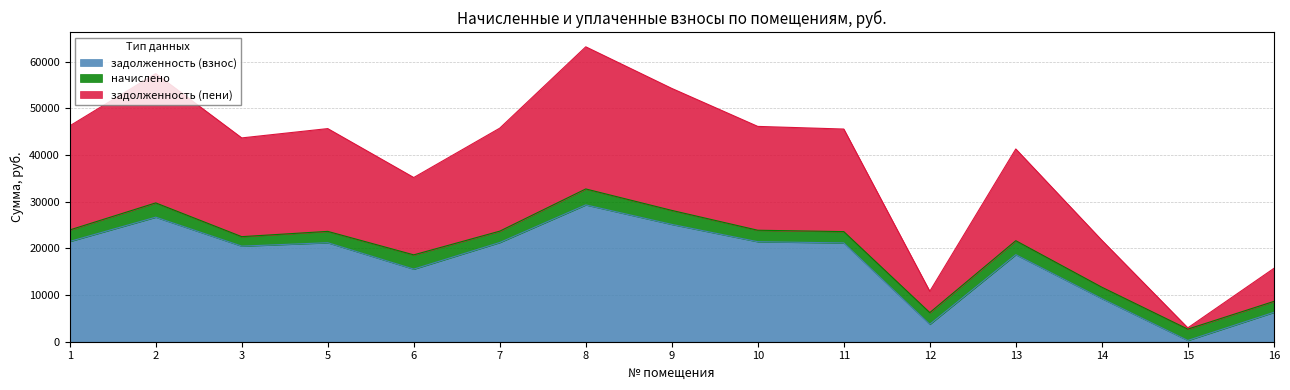

At which category does задолженность (пени) reach its first local valley?

3